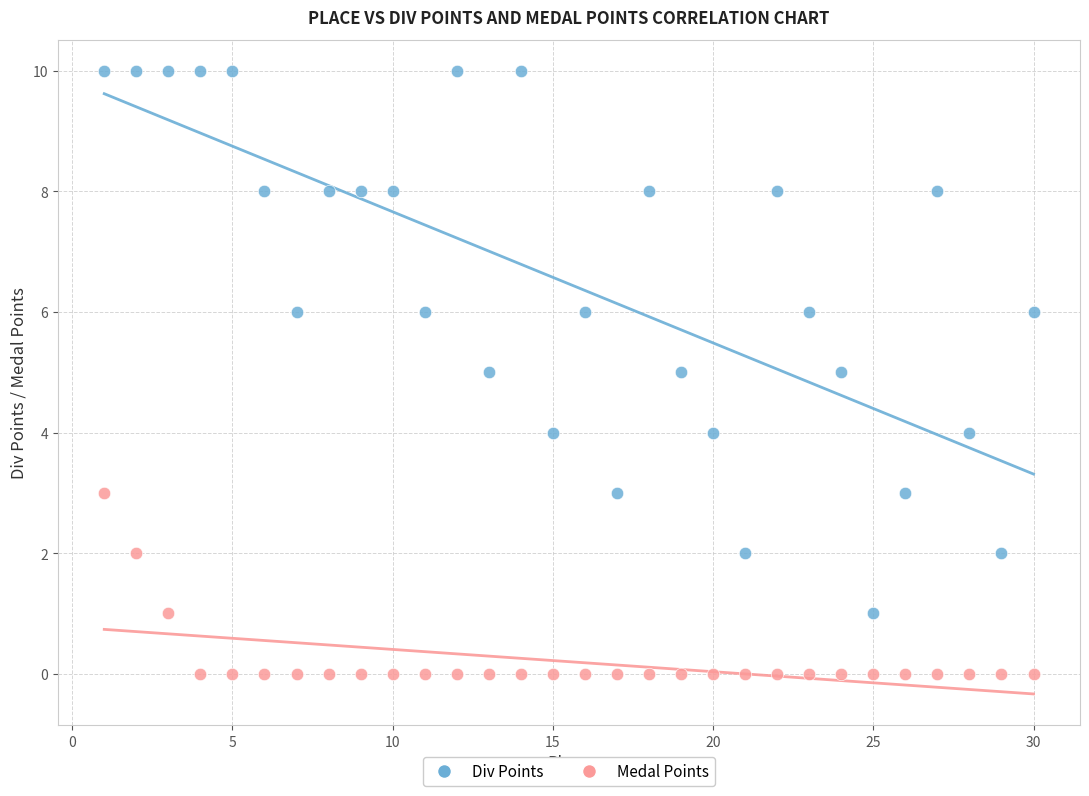

Across all data points, what is the range of X values (max minus min)?

29